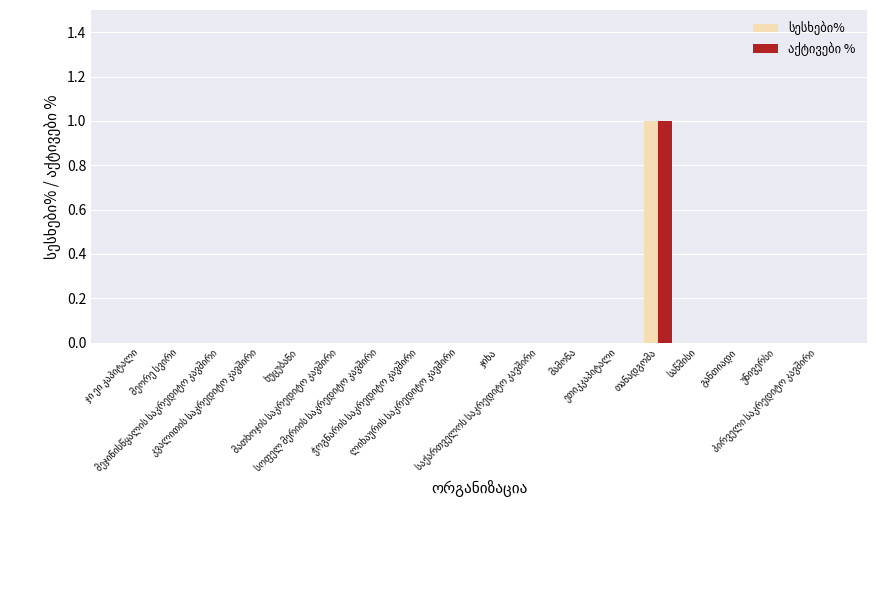

How many series are shown in this chart?

2